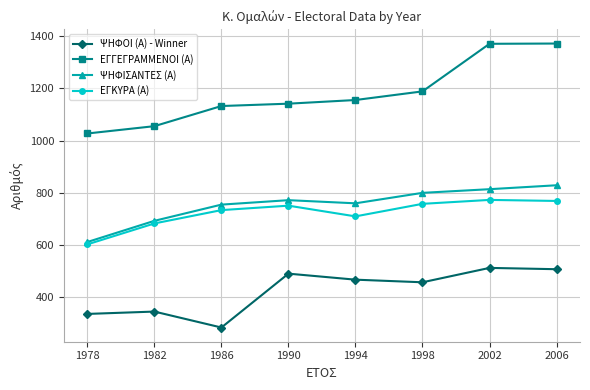

Read the ΨΗΦΙΣΑΝΤΕΣ (Α) value at 1994.

760